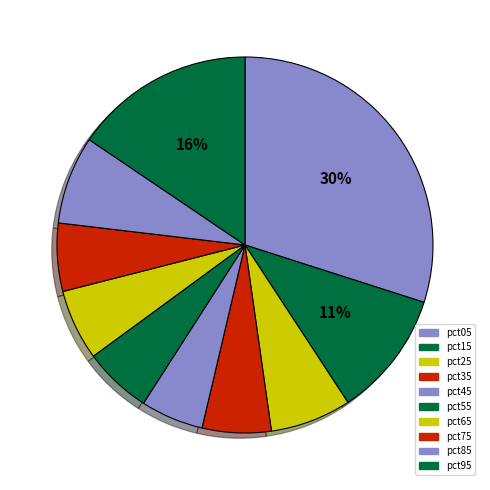

Rank the categories by value from highest to lowest.

pct05, pct95, pct15, pct85, pct25, pct65, pct35, pct55, pct75, pct45